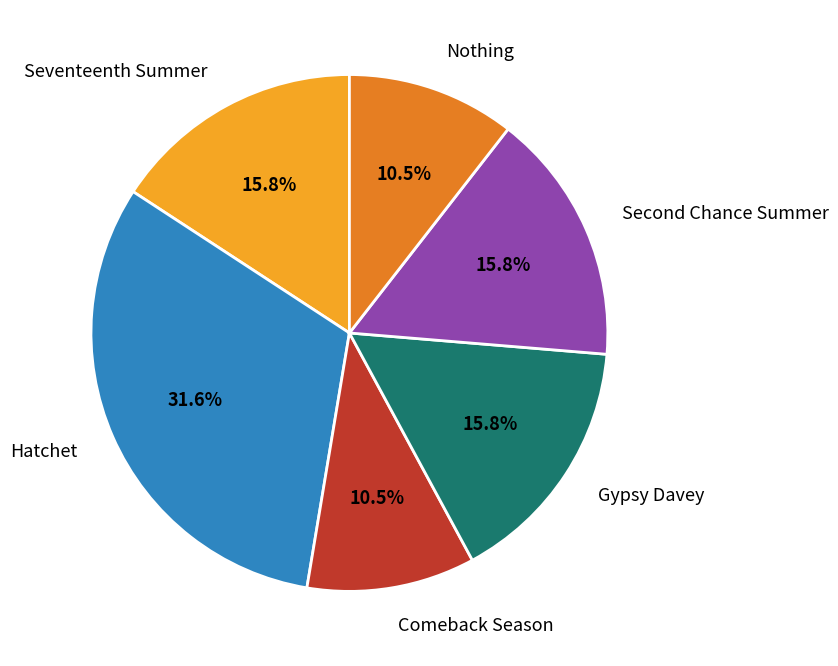

Is there a majority slice in this chart?

No